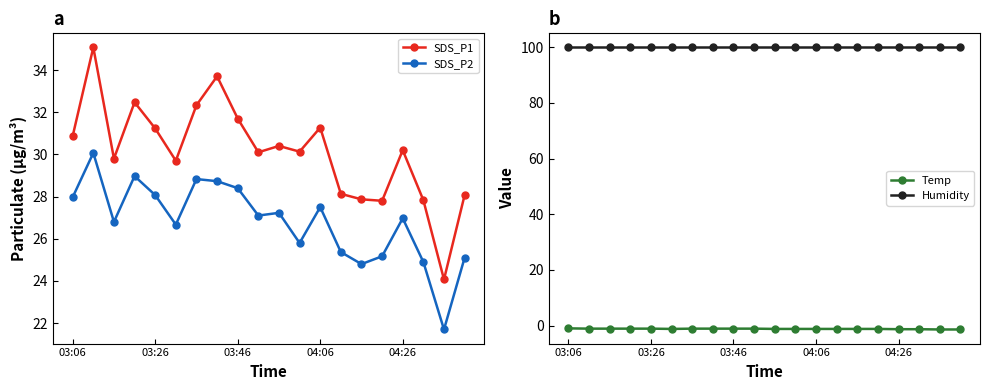

What position from the right is 7?

13